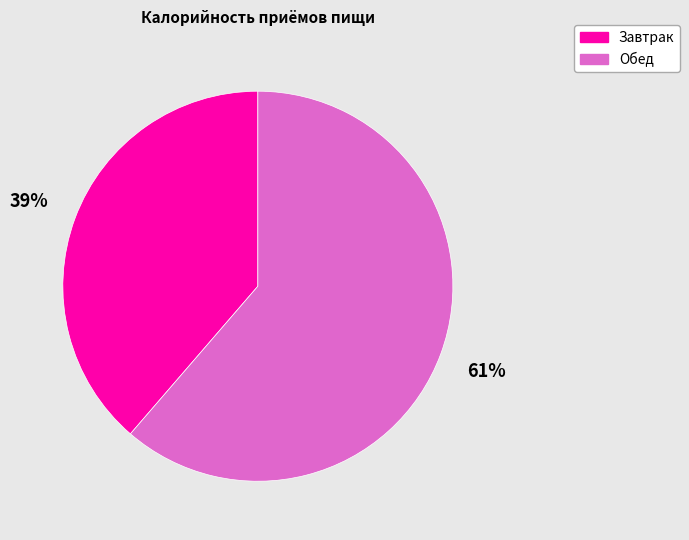

Approximately how many times larger is the value at Обед compared to Завтрак?

1.6